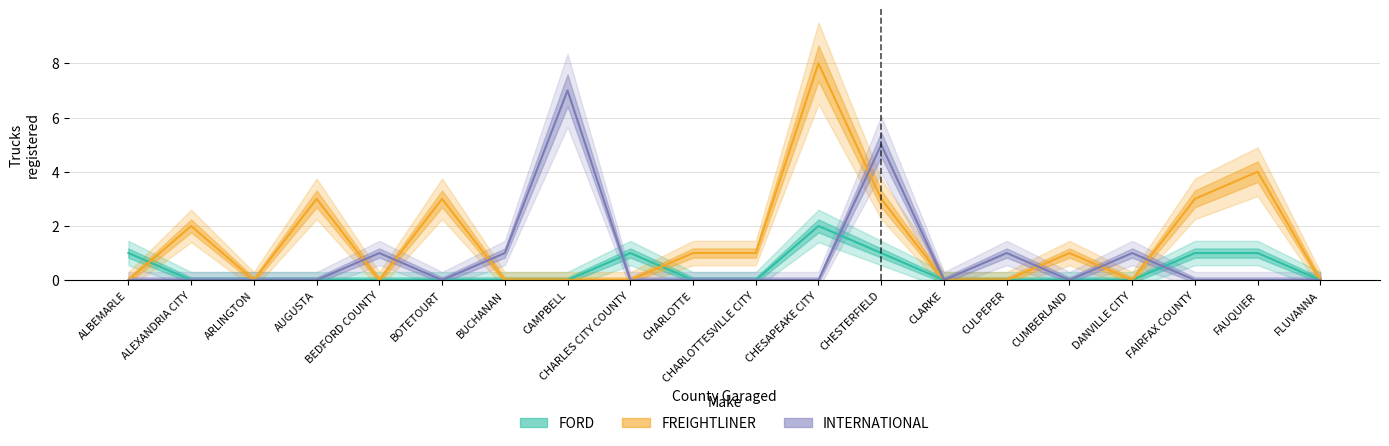

True or false: INTERNATIONAL and FREIGHTLINER cross at least once.

True